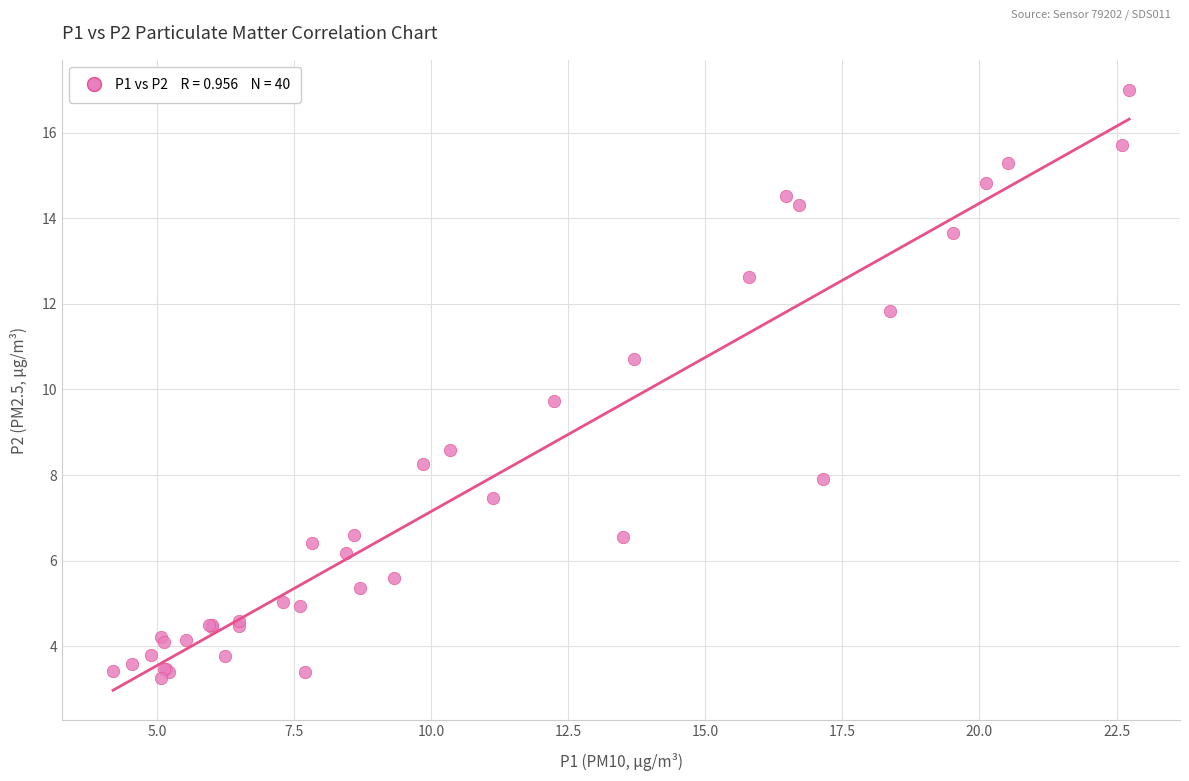

What Y value in the scatter plot is closest to 10?

9.7